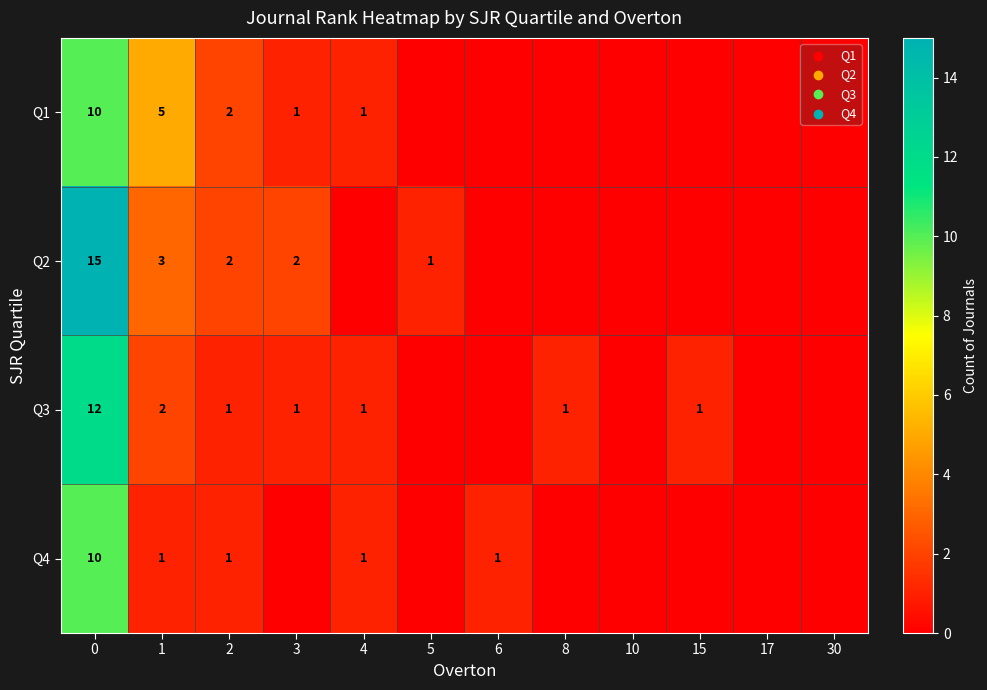

True or false: Q3 has a value of 2 at 1.

True